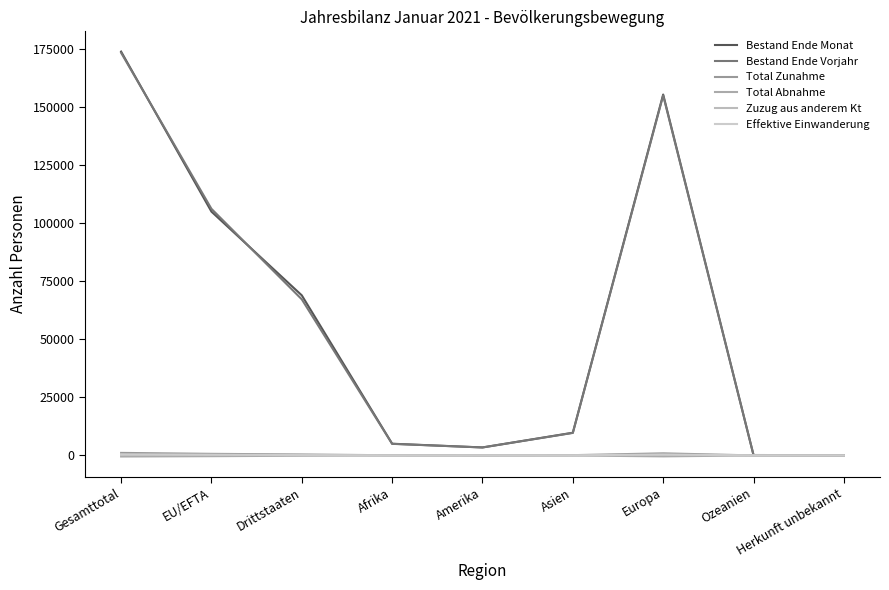

Does the chart have visible grid lines?

No